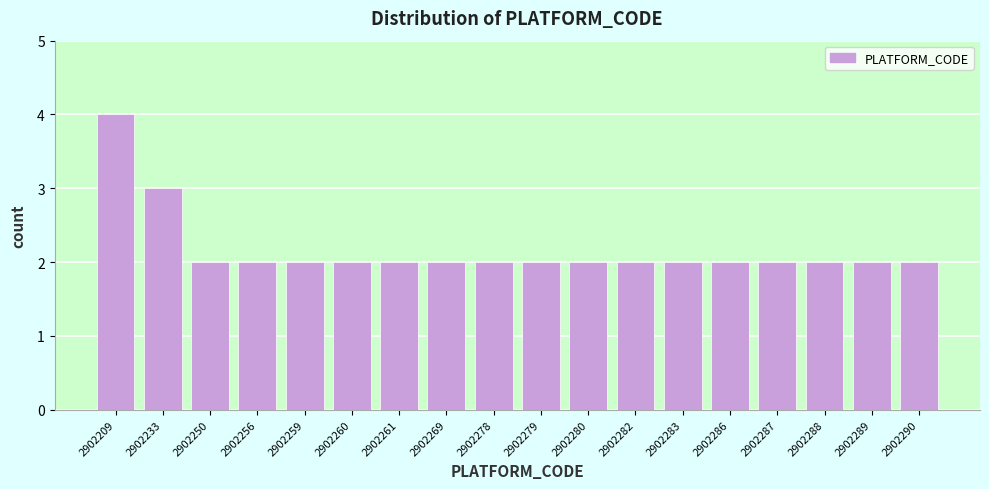

Reading left to right, transcribe all the data shown in this chart.

4	3	2	2	2	2	2	2	2	2	2	2	2	2	2	2	2	2